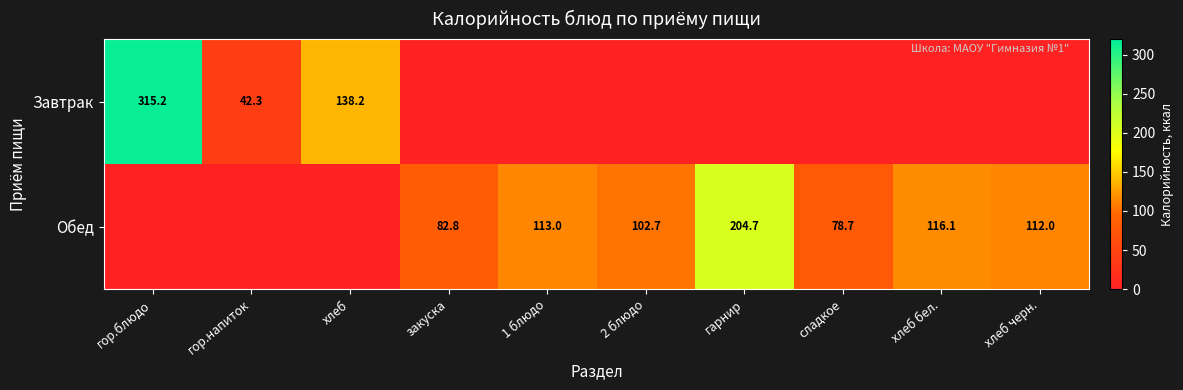

Which has a higher value, хлеб черн. or сладкое?

хлеб черн.